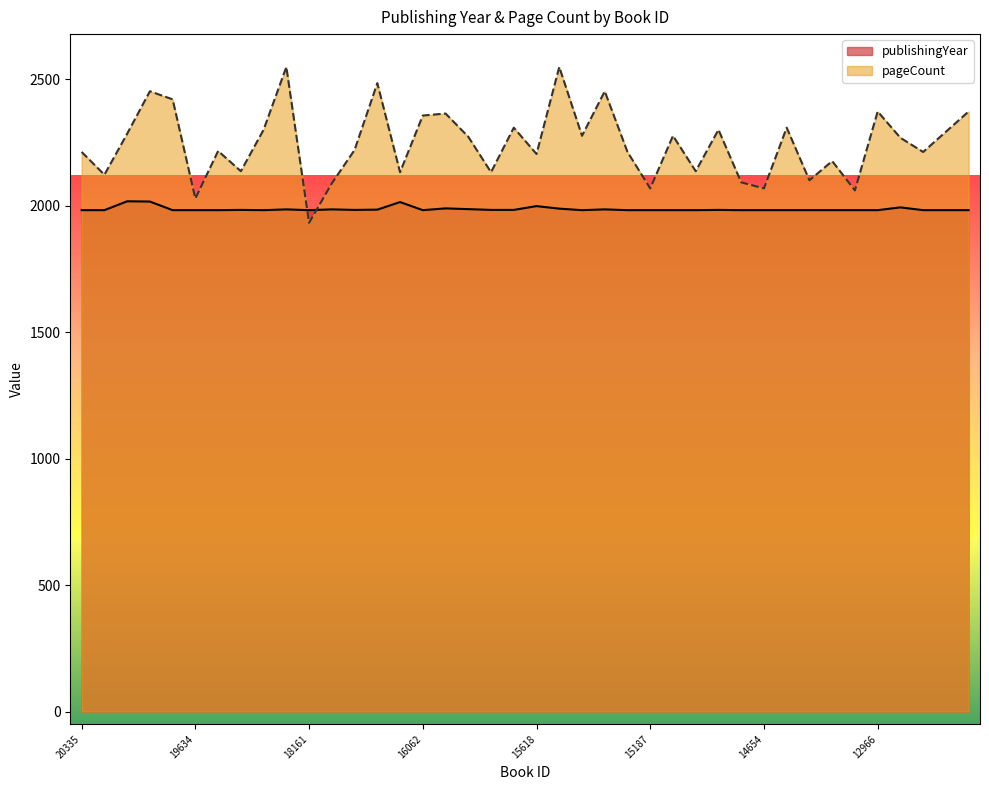

What is the total value across all series at 15744?

4115